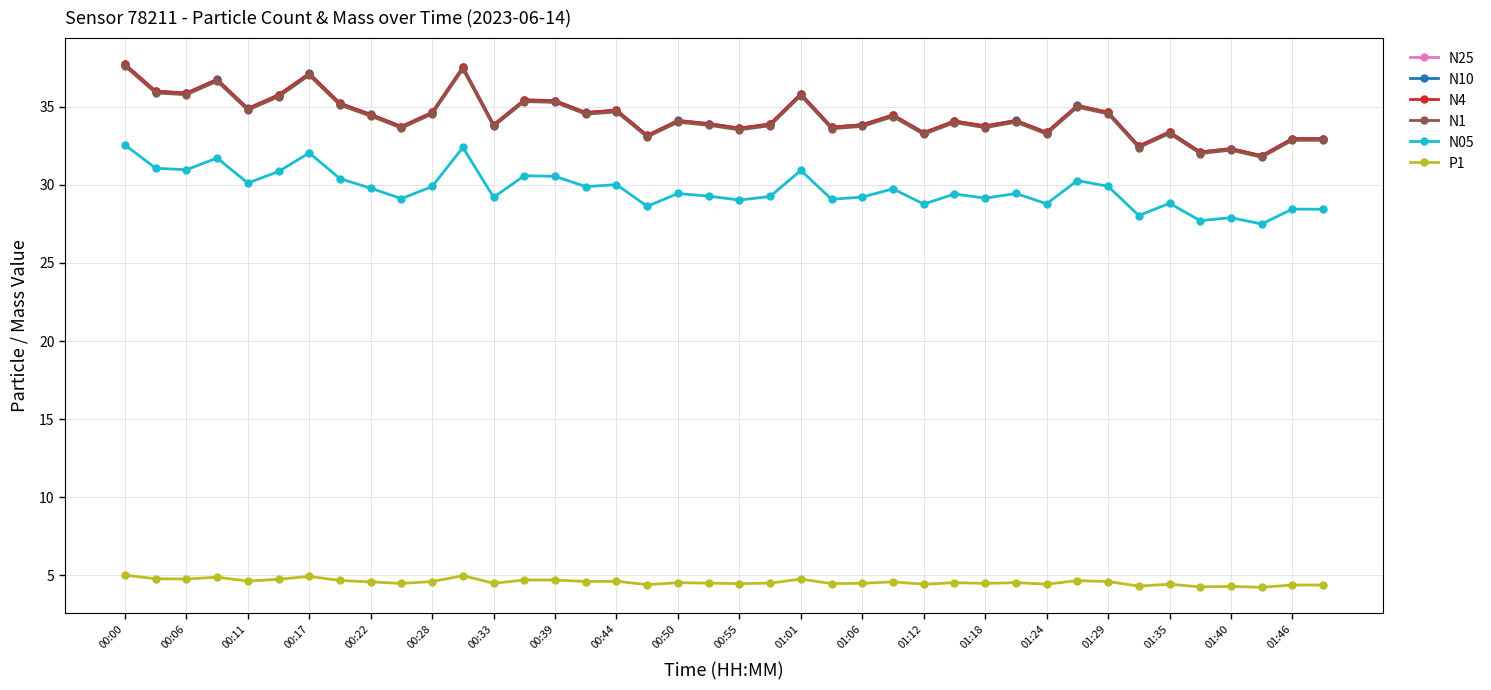

At how many categories does at least one series exceed 22?

40